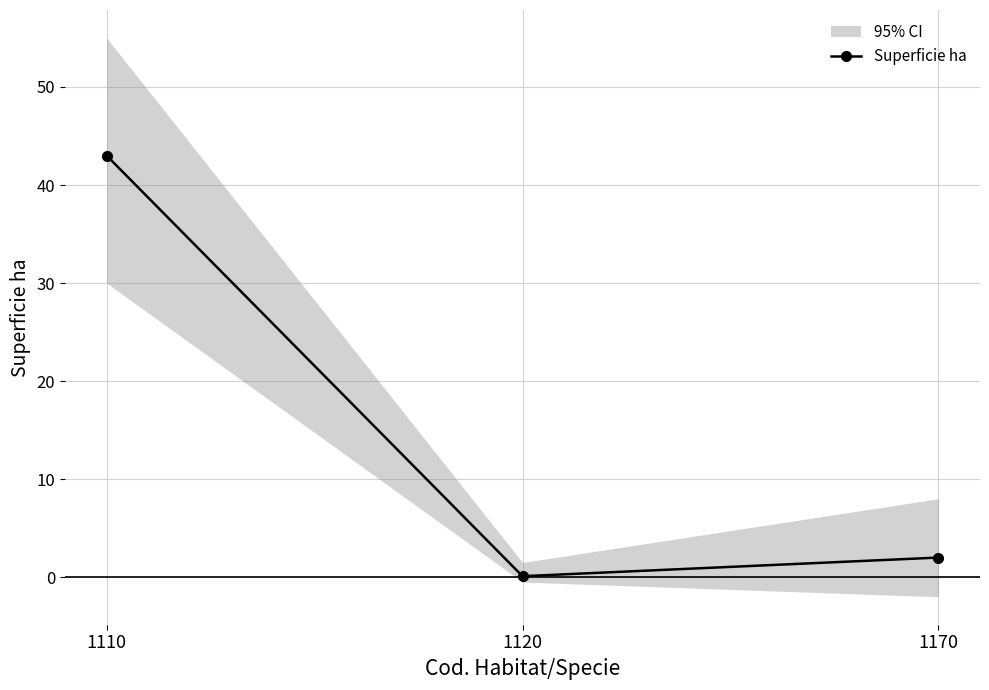

What is the smallest value displayed?

0.1